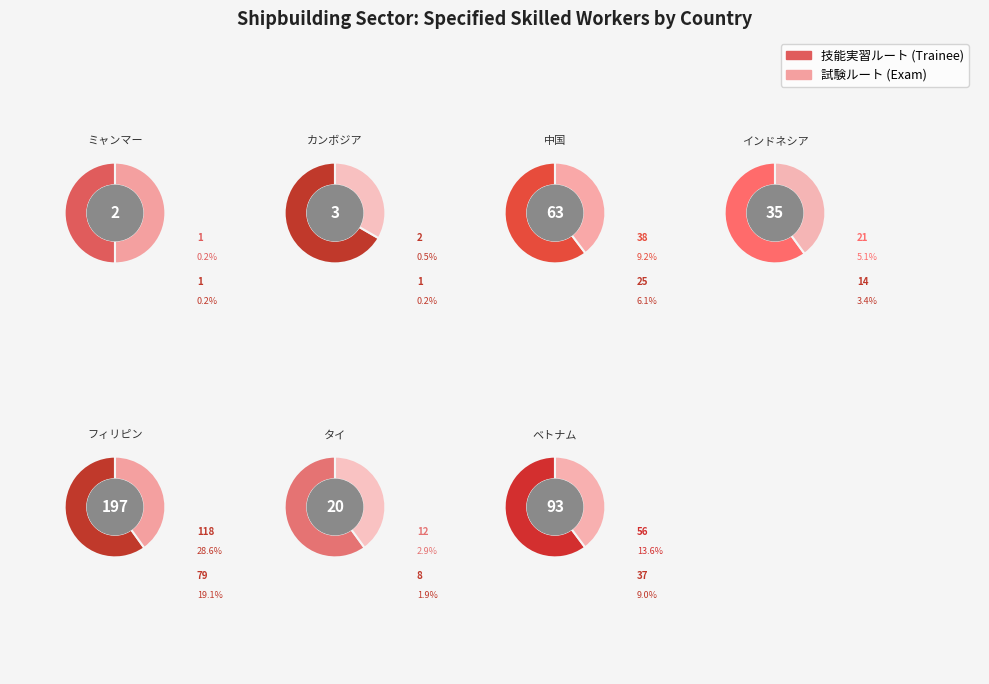

To the nearest percent, what portion does 中国 represent?

15%